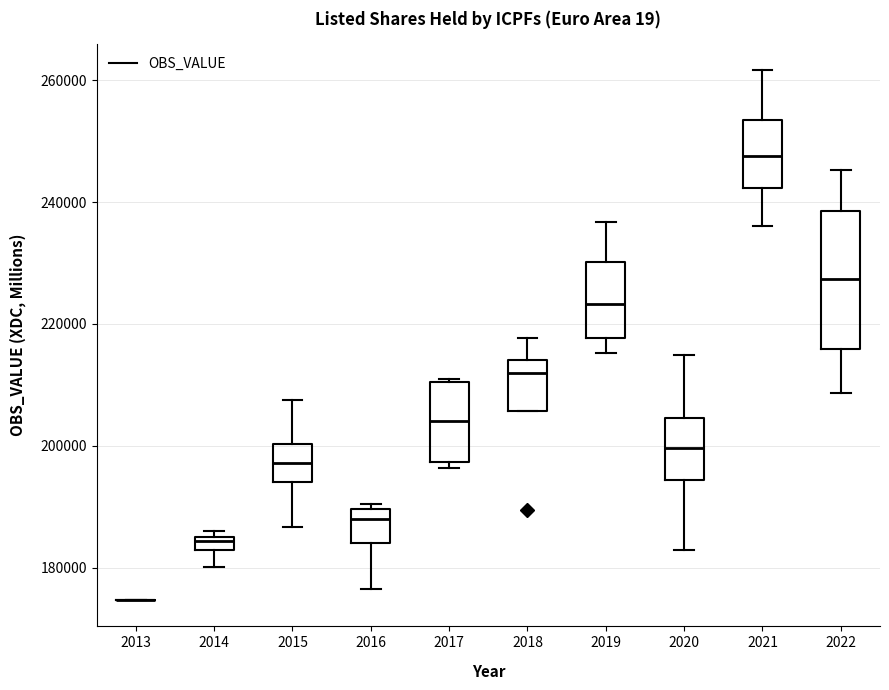

Where does the upper whisker of the box at x = 2021 end on the y-axis? The values are not printed on the chart, so give them approximately, as read against the axis.

262000